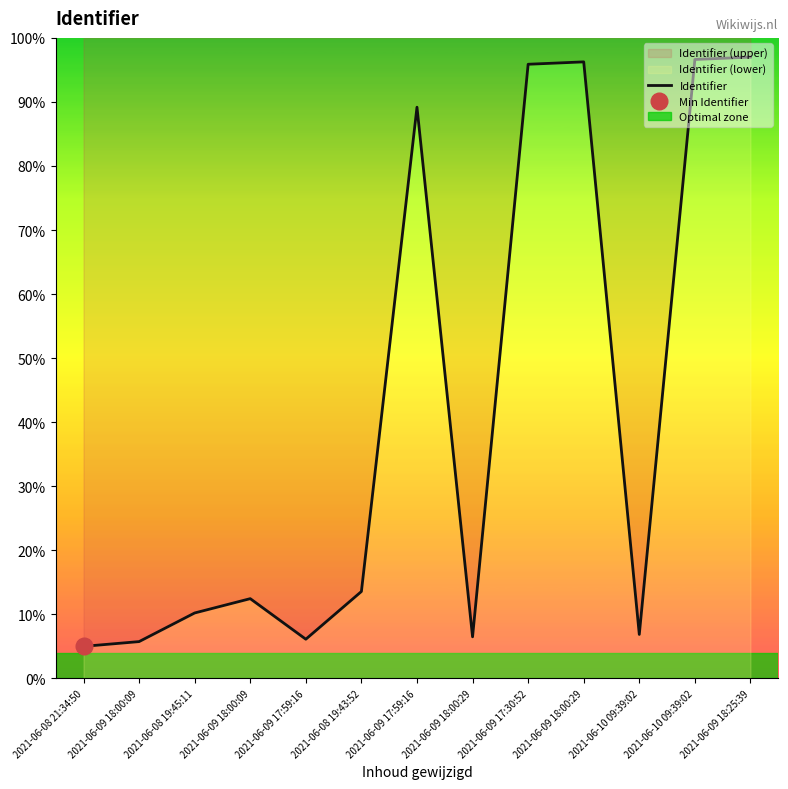

Is this an area chart (filled region under the line)?

No